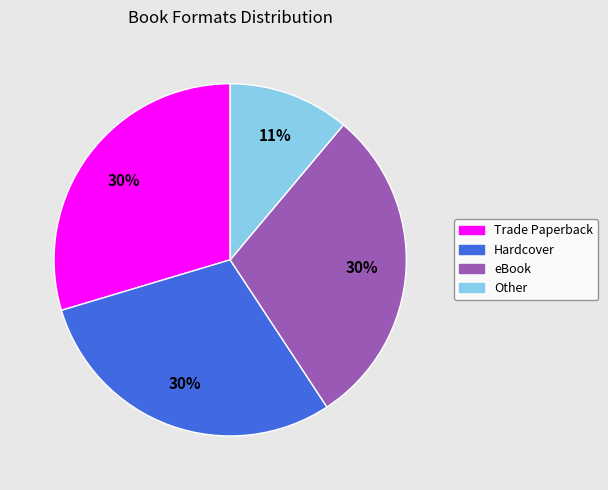

To the nearest percent, what is the difference between the largest and smallest slice percentages?

19%